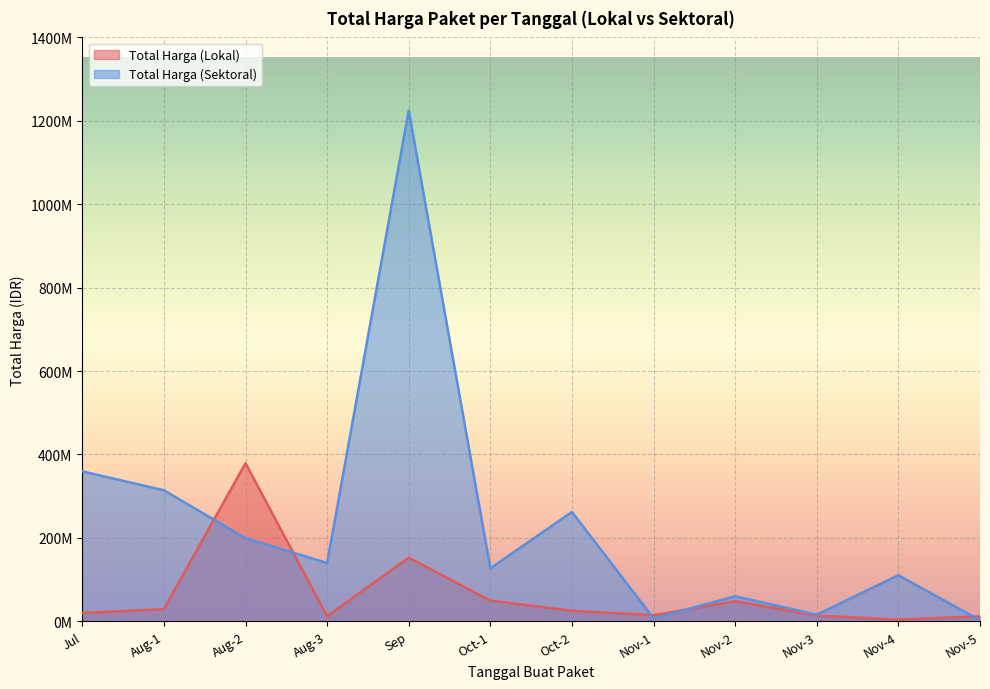

What is the average value of the Total Harga (Lokal) series?

63232250